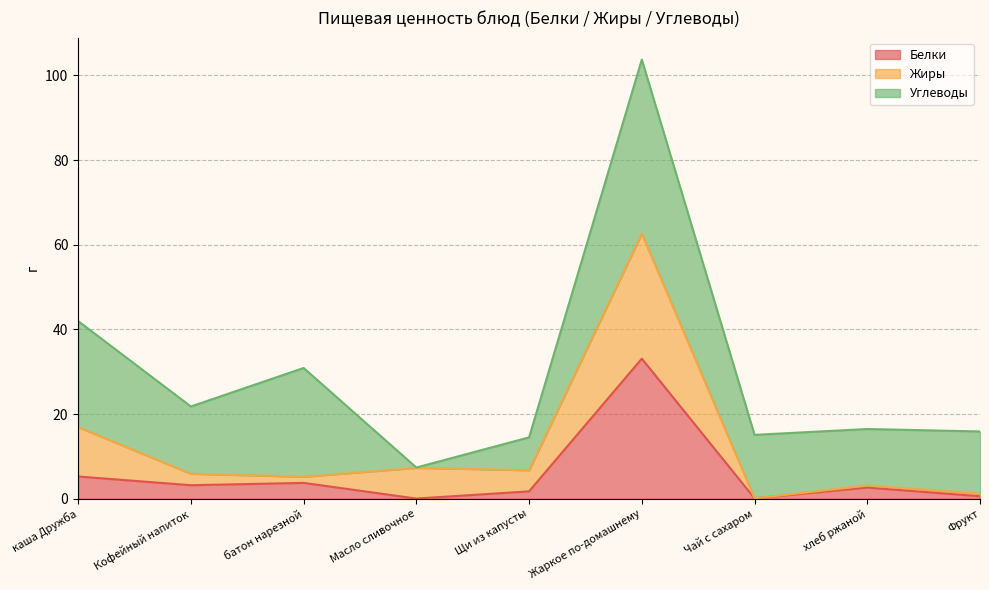

Is it true that Белки equals 0.1 at Масло сливочное?

True